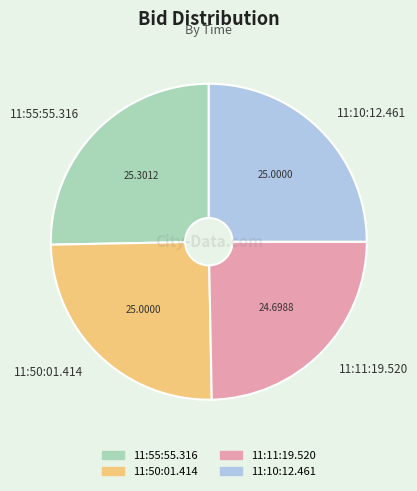

Does 11:10:12.461 represent more than half of the total?

No